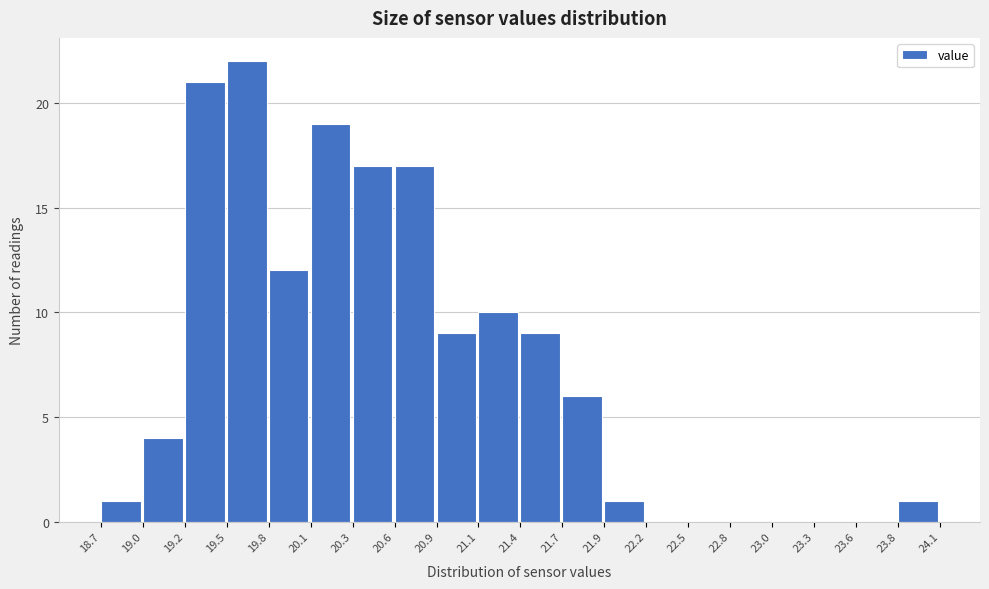

Reading left to right, transcribe this chart: for each bar, give the range it covers on the x-axis and its height. The values are not printed on the chart, so give them approximately, as read against the axis.

18.7 to 19.0: 1
19.0 to 19.2: 4
19.2 to 19.5: 21
19.5 to 19.8: 22
19.8 to 20.1: 12
20.1 to 20.3: 19
20.3 to 20.6: 17
20.6 to 20.9: 17
20.9 to 21.1: 9
21.1 to 21.4: 10
21.4 to 21.7: 9
21.7 to 21.9: 6
21.9 to 22.2: 1
22.2 to 22.5: 0
22.5 to 22.8: 0
22.8 to 23.0: 0
23.0 to 23.3: 0
23.3 to 23.6: 0
23.6 to 23.8: 0
23.8 to 24.1: 1